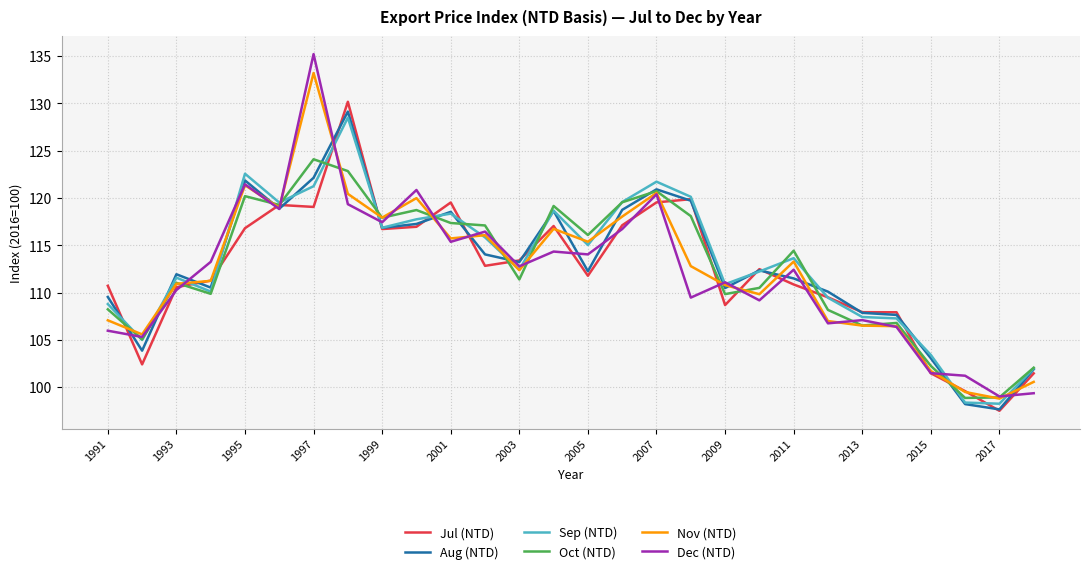

What is the highest value of the Oct (NTD) series?

124.1